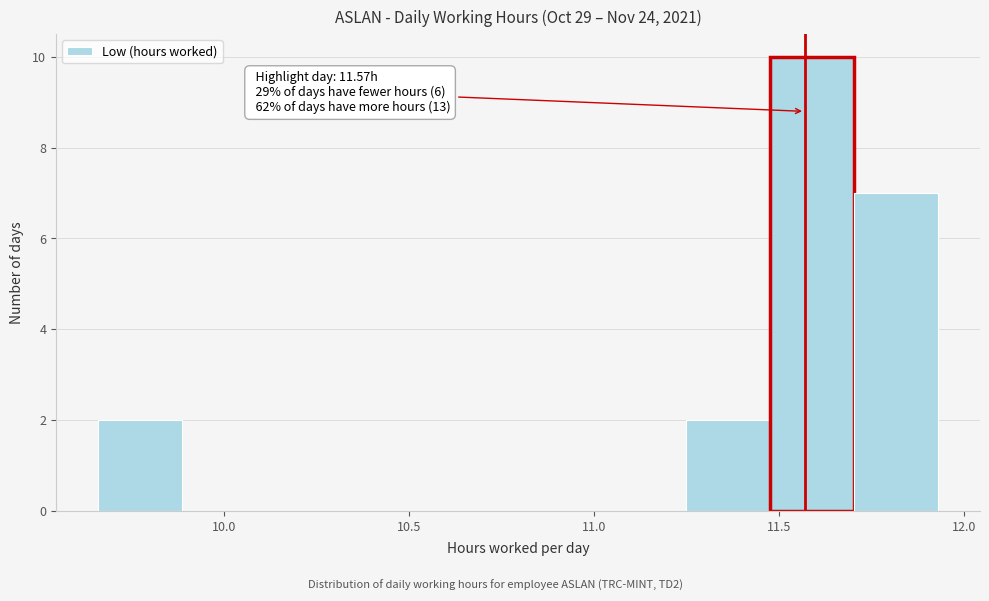

Over which range of the x-axis is the bar tallest?

11.50 to 11.70